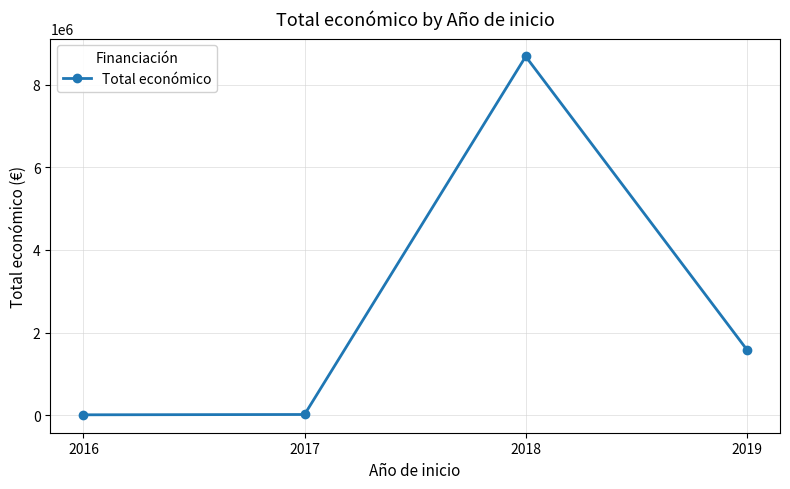

What is the change in value from 2018 to 2019?

-7098546